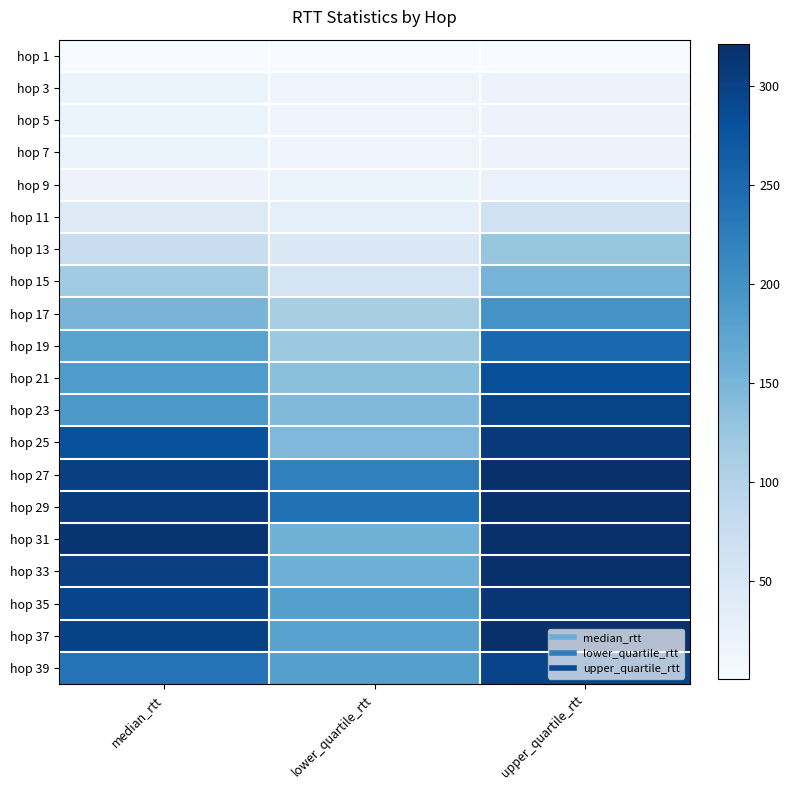

Reading left to right, list all the values displayed in this chart.

hop 1: median_rtt=0.5	lower_quartile_rtt=0.5	upper_quartile_rtt=0.5
hop 3: median_rtt=17.4	lower_quartile_rtt=16.6	upper_quartile_rtt=18.3
hop 5: median_rtt=17.6	lower_quartile_rtt=16.6	upper_quartile_rtt=18.4
hop 7: median_rtt=17.4	lower_quartile_rtt=16.6	upper_quartile_rtt=18.3
hop 9: median_rtt=19.2	lower_quartile_rtt=17.9	upper_quartile_rtt=22.4
hop 11: median_rtt=42.7	lower_quartile_rtt=28.7	upper_quartile_rtt=65.2
hop 13: median_rtt=74.8	lower_quartile_rtt=47.5	upper_quartile_rtt=126.9
hop 15: median_rtt=117.6	lower_quartile_rtt=57.6	upper_quartile_rtt=152.6
hop 17: median_rtt=151.4	lower_quartile_rtt=110.1	upper_quartile_rtt=196.8
hop 19: median_rtt=176.6	lower_quartile_rtt=121.0	upper_quartile_rtt=250.7
hop 21: median_rtt=187.6	lower_quartile_rtt=135.6	upper_quartile_rtt=282.3
hop 23: median_rtt=191.6	lower_quartile_rtt=144.1	upper_quartile_rtt=296.5
hop 25: median_rtt=279.8	lower_quartile_rtt=145.2	upper_quartile_rtt=309.6
hop 27: median_rtt=301.5	lower_quartile_rtt=221.5	upper_quartile_rtt=319.6
hop 29: median_rtt=305.6	lower_quartile_rtt=240.8	upper_quartile_rtt=320.6
hop 31: median_rtt=314.2	lower_quartile_rtt=158.1	upper_quartile_rtt=329.1
hop 33: median_rtt=301.7	lower_quartile_rtt=158.6	upper_quartile_rtt=349.6
hop 35: median_rtt=295.4	lower_quartile_rtt=181.1	upper_quartile_rtt=312.7
hop 37: median_rtt=297.4	lower_quartile_rtt=177.6	upper_quartile_rtt=1216.9
hop 39: median_rtt=238.2	lower_quartile_rtt=181.6	upper_quartile_rtt=294.8